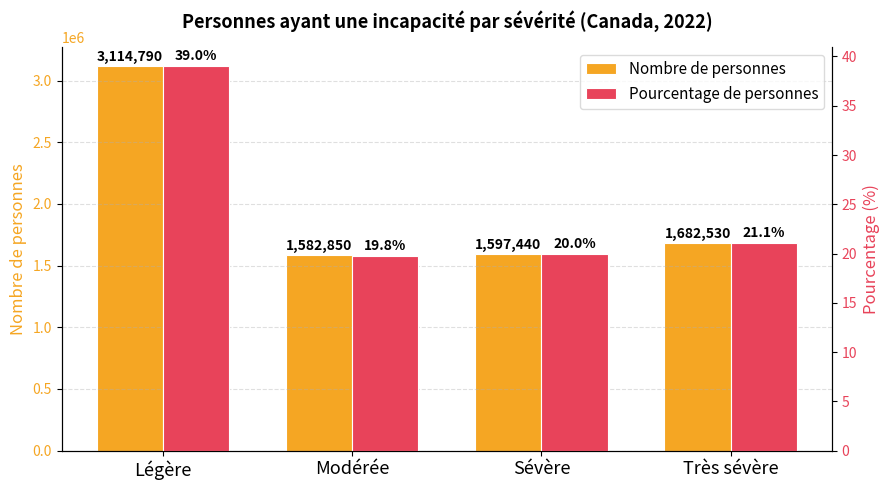

Rank the series by their maximum value, from highest to lowest.

Nombre de personnes, Pourcentage de personnes